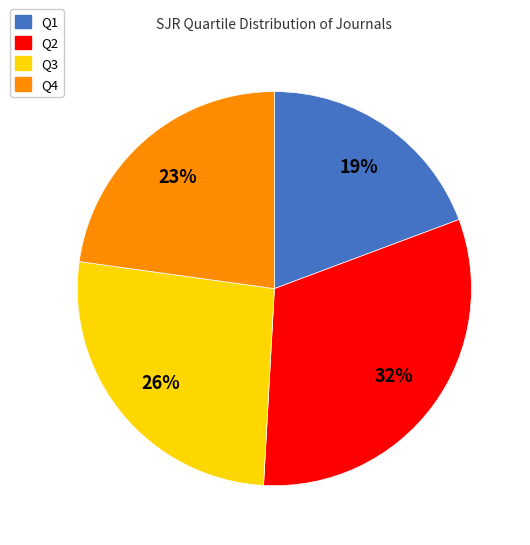

To the nearest percent, what portion does Q1 represent?

19%